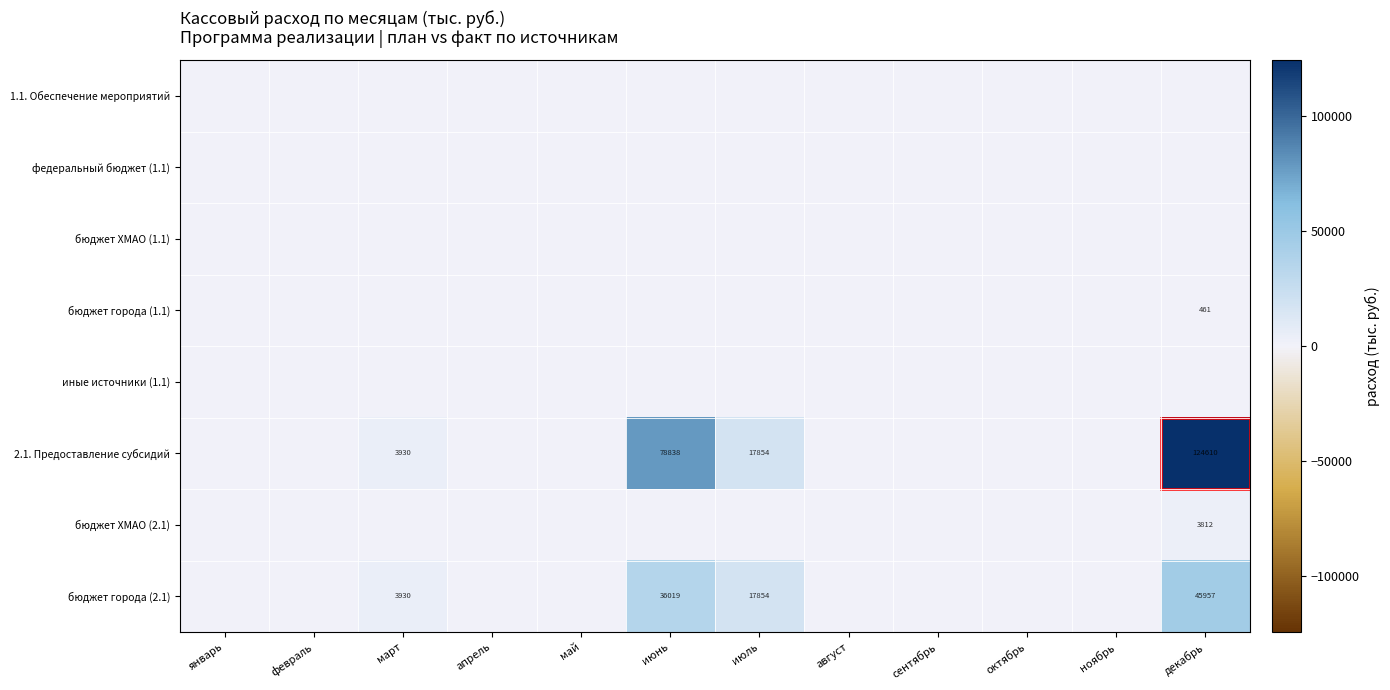

Is it true that 2.1. Предоставление субсидий equals 29076 at июль?

False